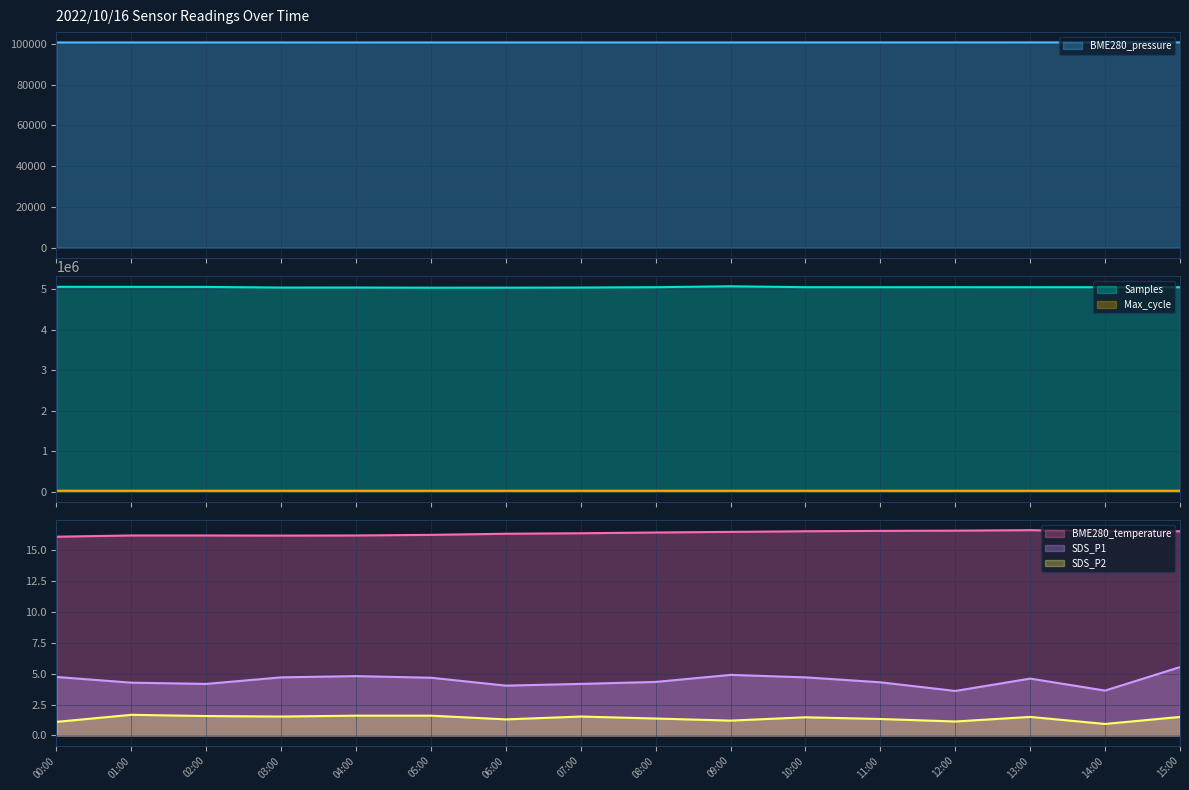

Reading left to right, extract all data points from this chart.

BME280_pressure: 00:00=100615.5	01:00=100620.5	02:00=100623.2	03:00=100621.6	04:00=100615.0	05:00=100631.2	06:00=100631.9	07:00=100629.3	08:00=100629.9	09:00=100635.9	10:00=100637.7	11:00=100637.8	12:00=100643.7	13:00=100652.0	14:00=100661.1	15:00=100648.6
Samples: 00:00=5062691.0	01:00=5061698.0	02:00=5059486.0	03:00=5044538.0	04:00=5045362.0	05:00=5040610.0	06:00=5041527.0	07:00=5044892.0	08:00=5052812.0	09:00=5075960.0	10:00=5053501.0	11:00=5052842.0	12:00=5053476.0	13:00=5052438.0	14:00=5053366.0	15:00=5052658.0
BME280_temperature: 00:00=16.1	01:00=16.2	02:00=16.2	03:00=16.2	04:00=16.2	05:00=16.2	06:00=16.3	07:00=16.4	08:00=16.4	09:00=16.5	10:00=16.5	11:00=16.6	12:00=16.6	13:00=16.6	14:00=16.5	15:00=16.5
Max_cycle: 00:00=20948.0	01:00=20434.0	02:00=20475.0	03:00=20443.0	04:00=20474.0	05:00=20474.0	06:00=20490.0	07:00=20470.0	08:00=20470.0	09:00=20512.0	10:00=20524.0	11:00=20482.0	12:00=20438.0	13:00=20465.0	14:00=20453.0	15:00=20529.0
SDS_P1: 00:00=4.7	01:00=4.3	02:00=4.2	03:00=4.7	04:00=4.8	05:00=4.7	06:00=4.0	07:00=4.2	08:00=4.3	09:00=4.9	10:00=4.7	11:00=4.3	12:00=3.6	13:00=4.6	14:00=3.6	15:00=5.5
SDS_P2: 00:00=1.1	01:00=1.7	02:00=1.6	03:00=1.5	04:00=1.6	05:00=1.6	06:00=1.3	07:00=1.5	08:00=1.4	09:00=1.2	10:00=1.5	11:00=1.3	12:00=1.1	13:00=1.5	14:00=0.9	15:00=1.5